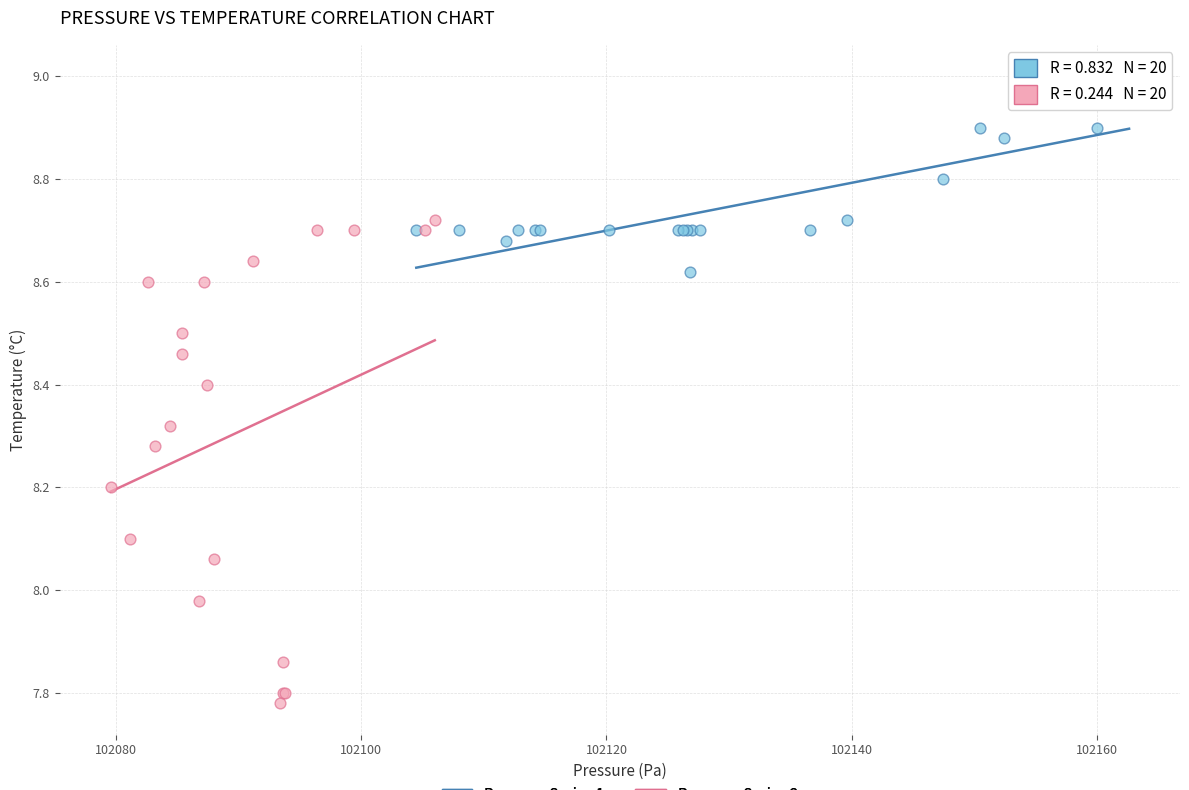

What are all the series names shown in the legend?

Pressure Series 1, Pressure Series 2